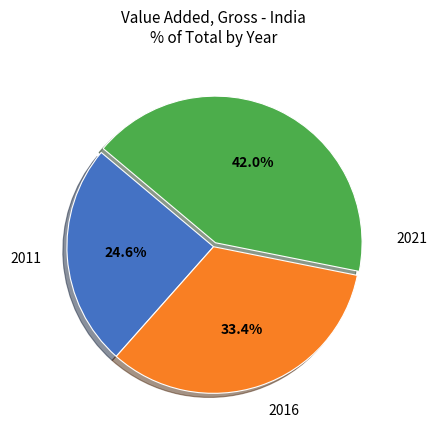

Rank the categories by value from highest to lowest.

2021, 2016, 2011